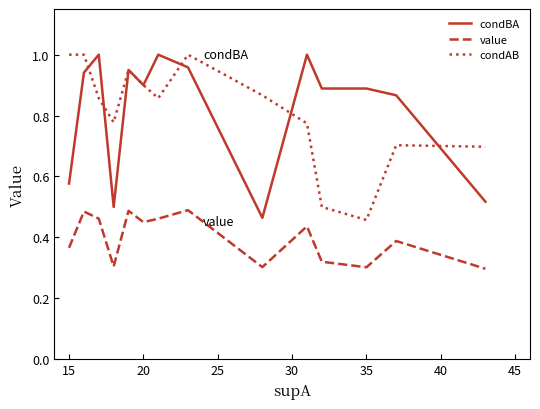

True or false: value and condAB intersect in this chart.

False